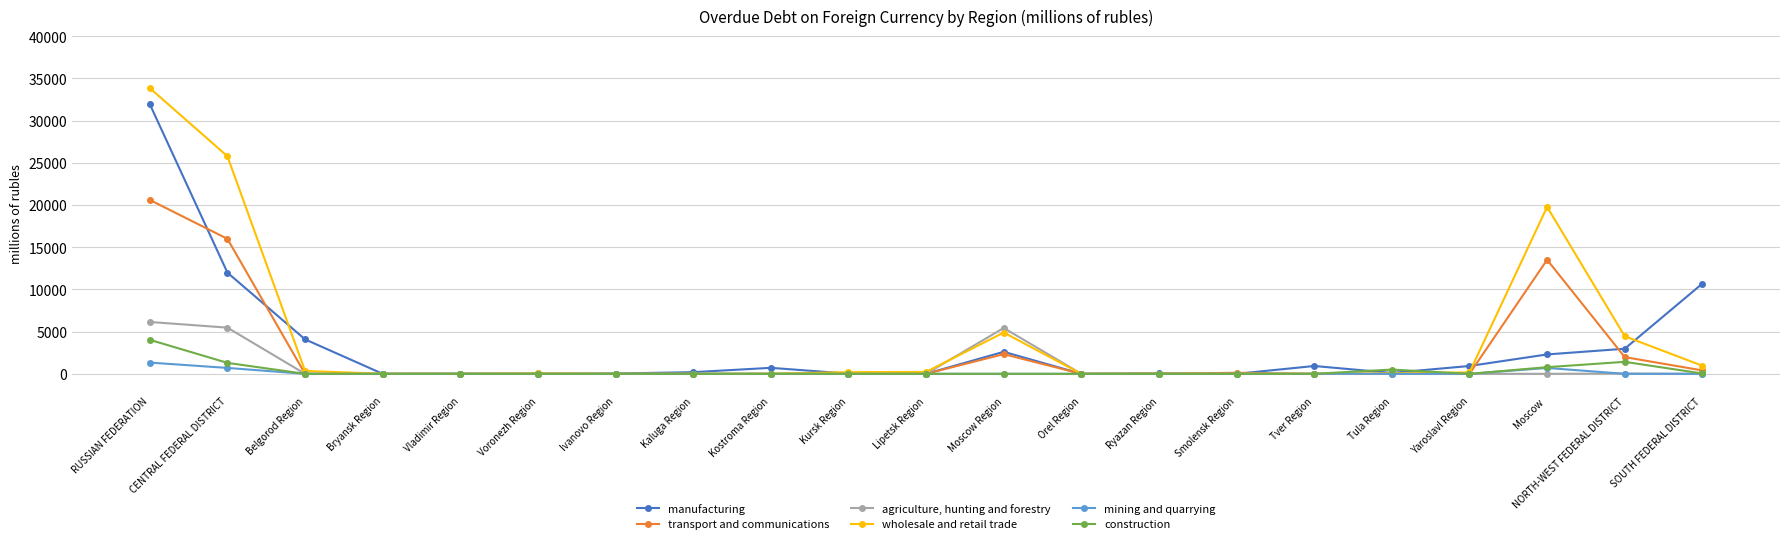

What is the label of the 19th point from the right?

Belgorod Region